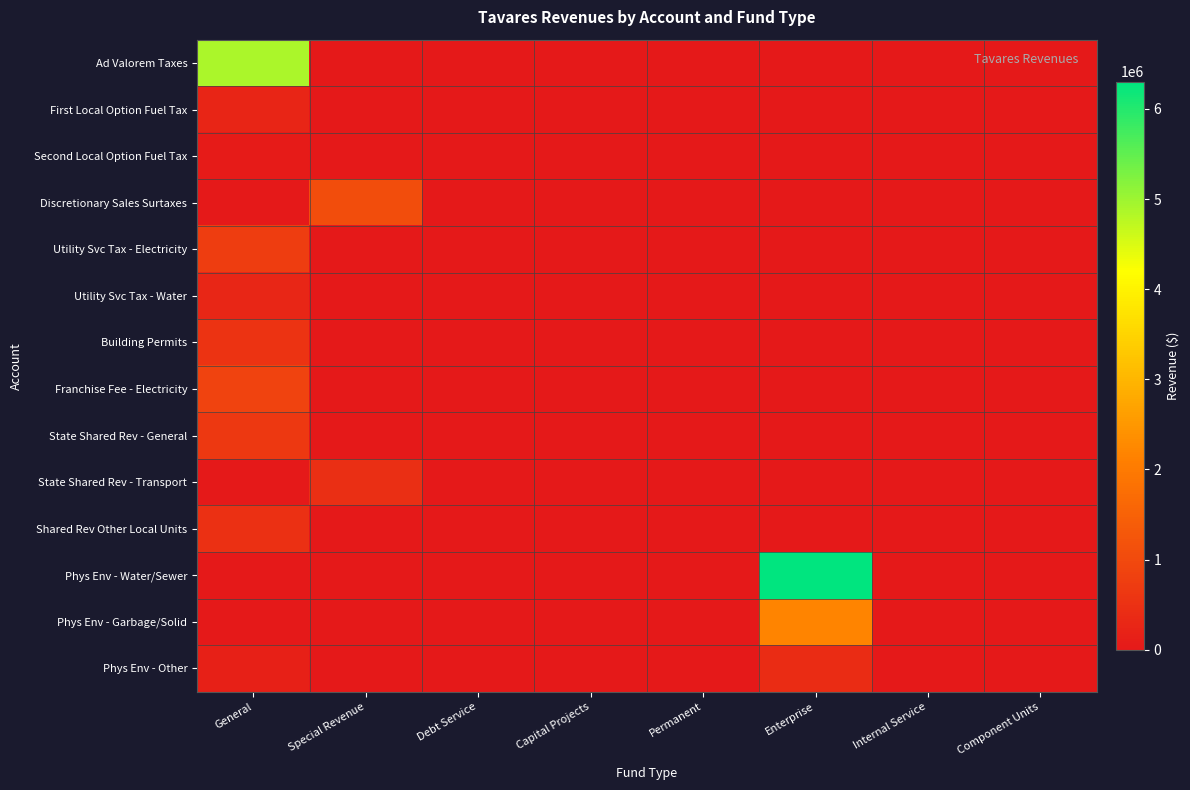

Between General and Enterprise, which is larger?

General